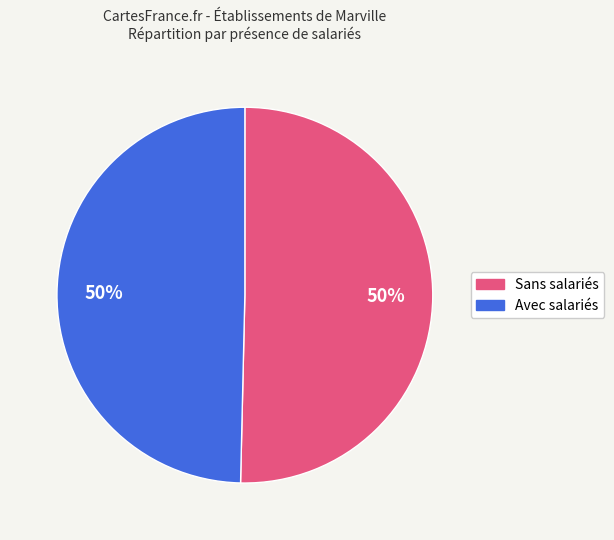

To the nearest percent, what is the average slice percentage?

50%